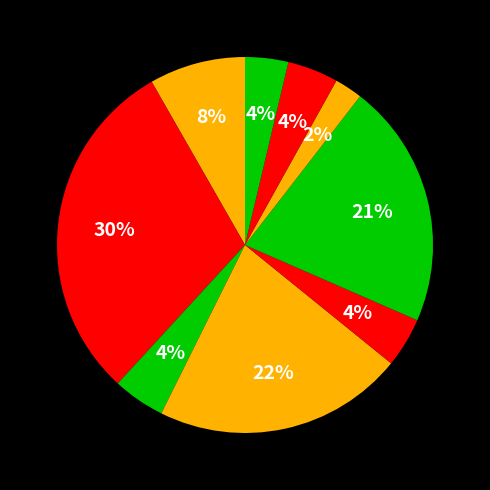

Count the number of slices in the pie.

9